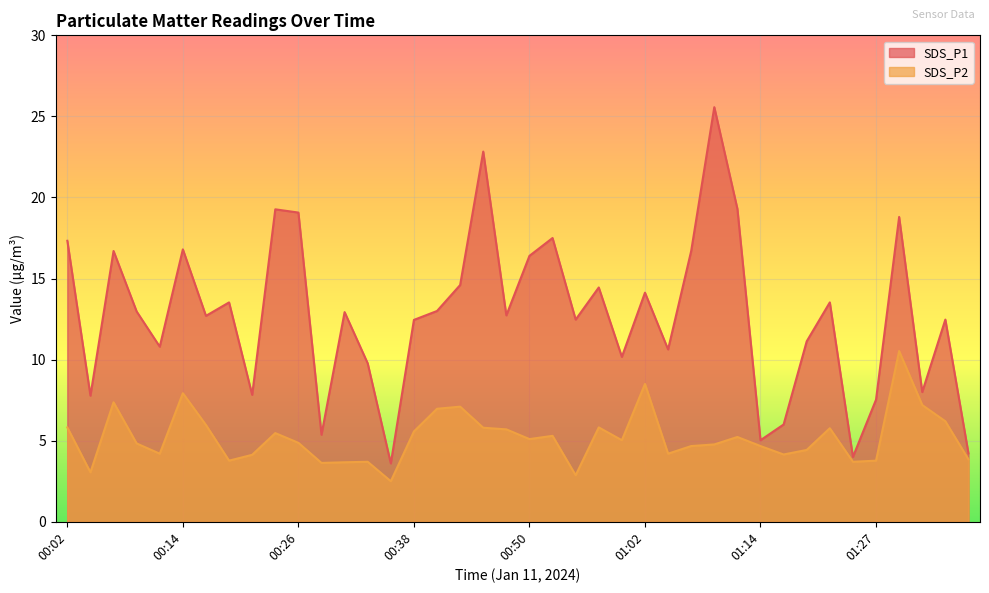

Where is the first local minimum for SDS_P1?

00:04